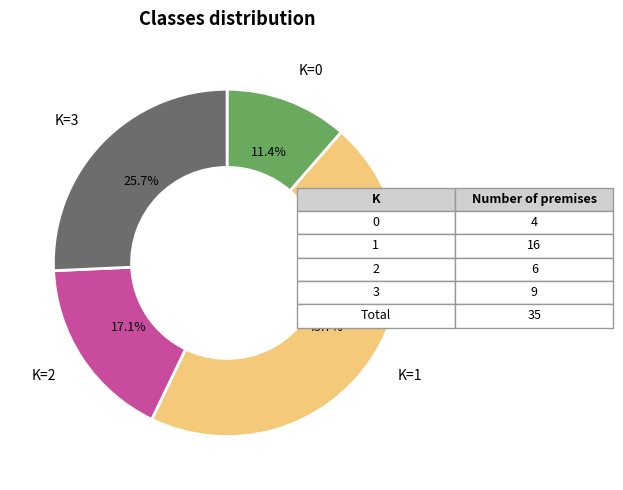

Is there a majority slice in this chart?

No